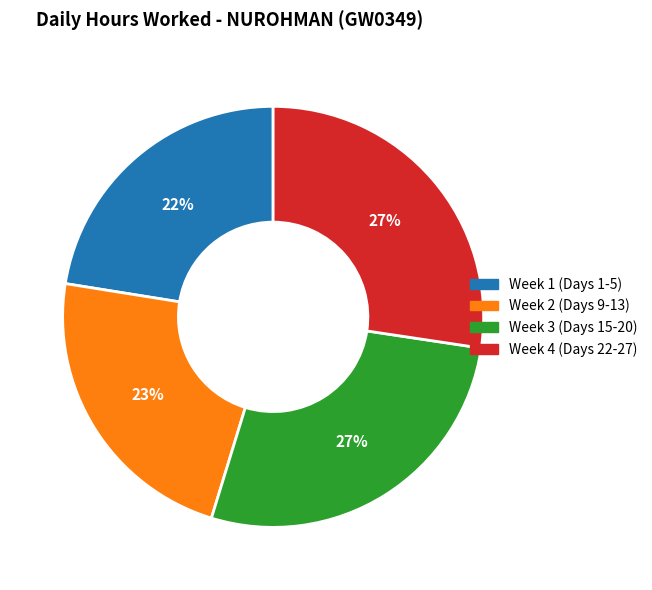

Is the sum of Week 1 (Days 1-5) and Week 2 (Days 9-13) greater than half?

No